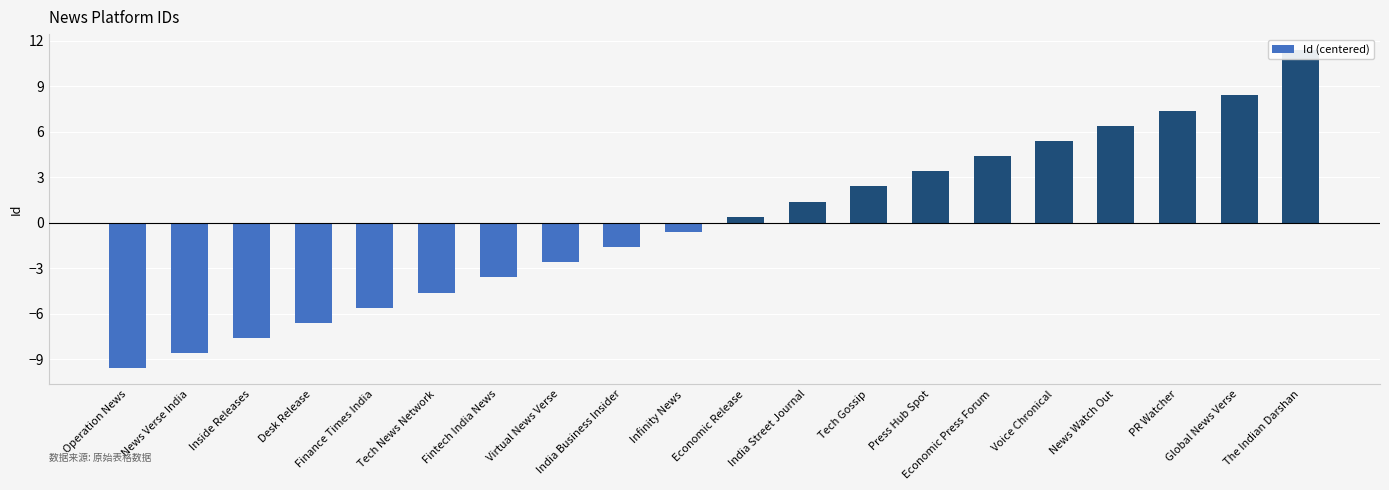

The chart shows a value of -2.1 at India Business Insider. True or false?

False